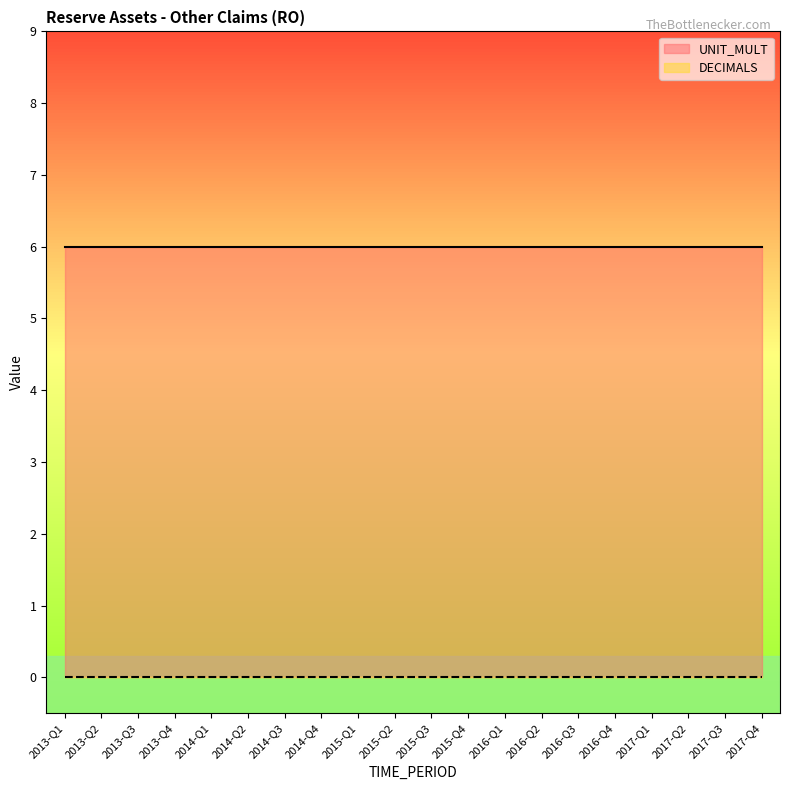

Which category has the highest value in the DECIMALS series?

2013-Q1